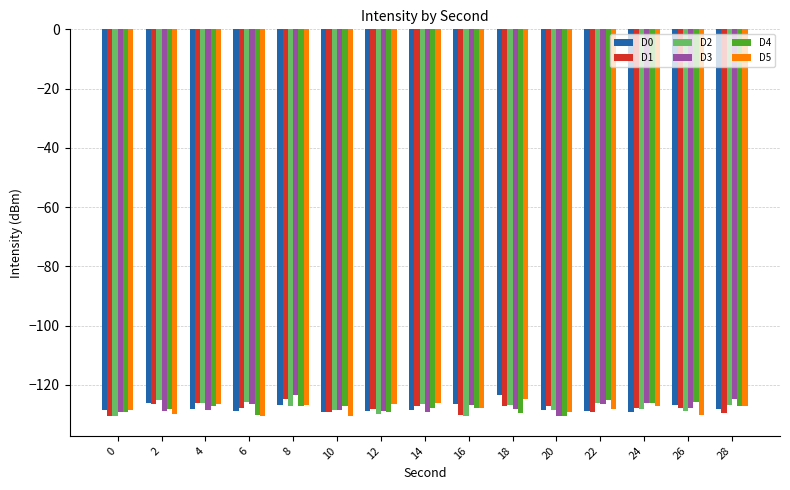

What is the difference between the maximum and minimum values in the D3 series?

7.1